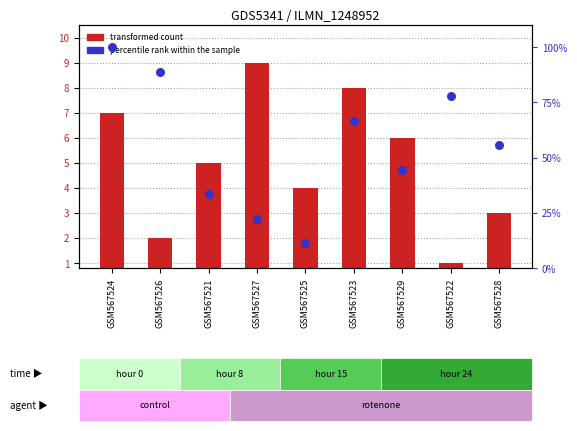

Which series has the largest total across all categories?

percentile rank within the sample